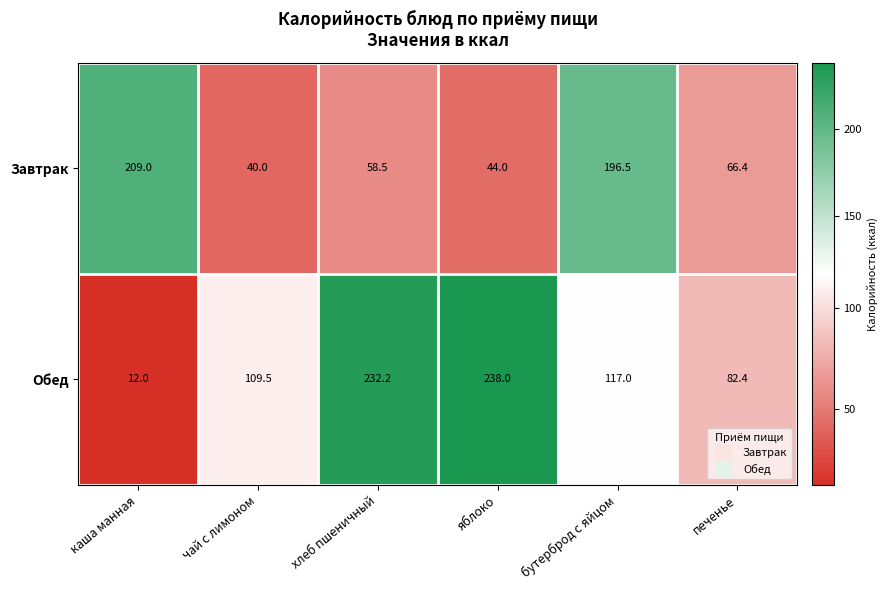

Where does the Завтрак series first go above 66?

каша манная